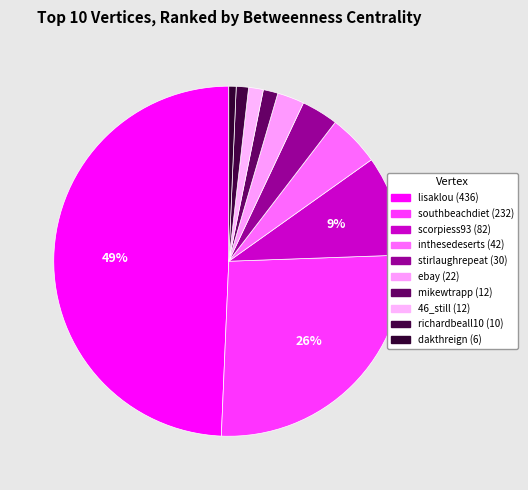

The mikewtrapp slice represents 11% of the pie. True or false?

False